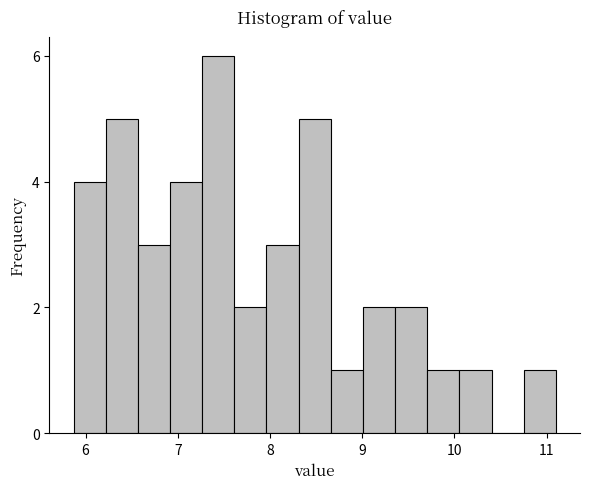

Read against the x-axis, roughly where is the centre of the tallest bar?

7.4